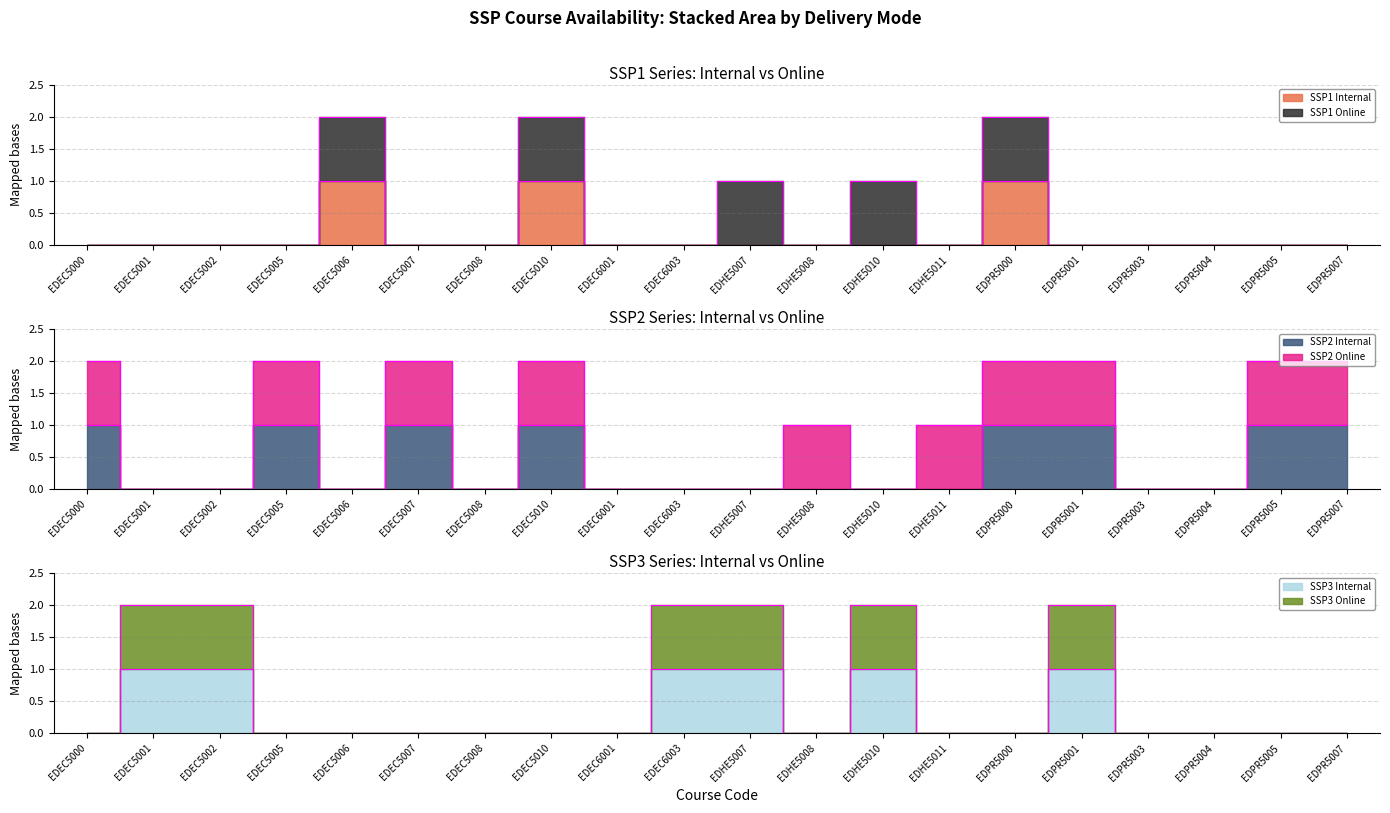

At which category does SSP2 Internal reach its first local valley?

EDEC5006